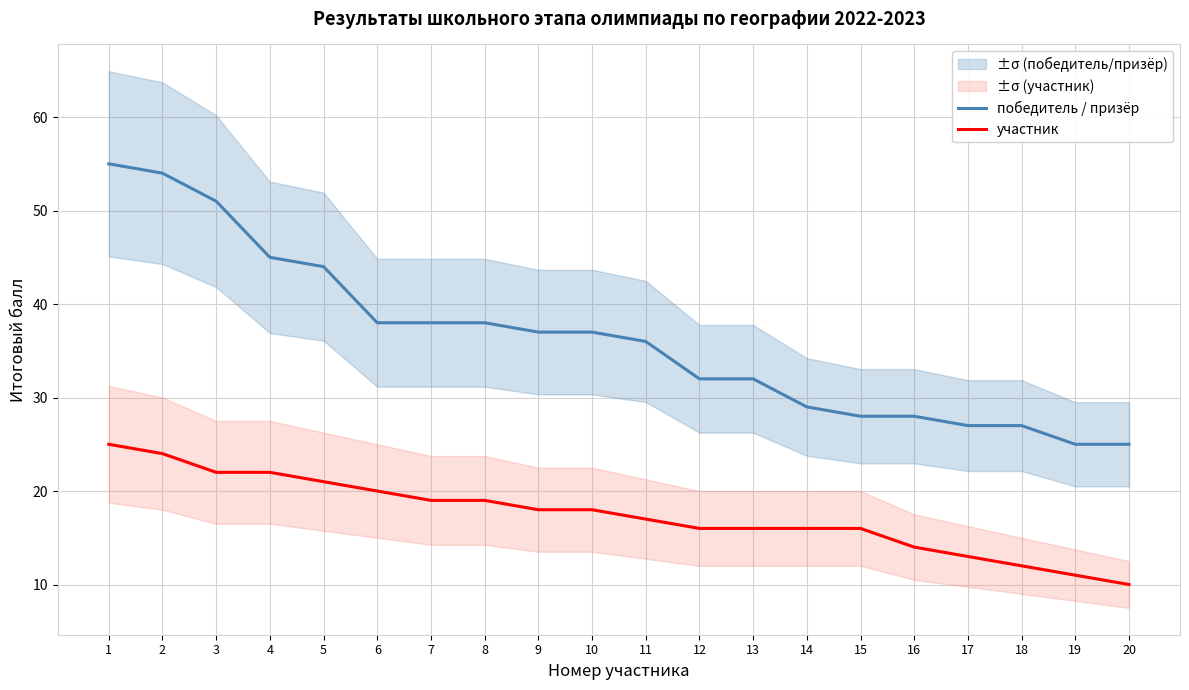

True or false: участник and победитель / призёр intersect in this chart.

False